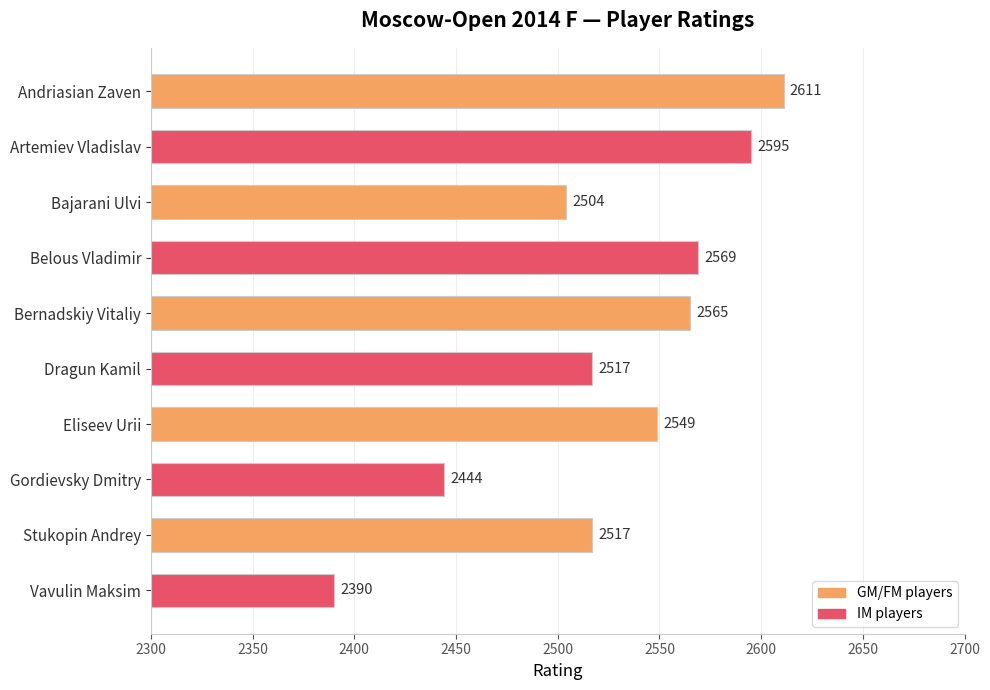

What is the difference between the maximum and minimum values?

221